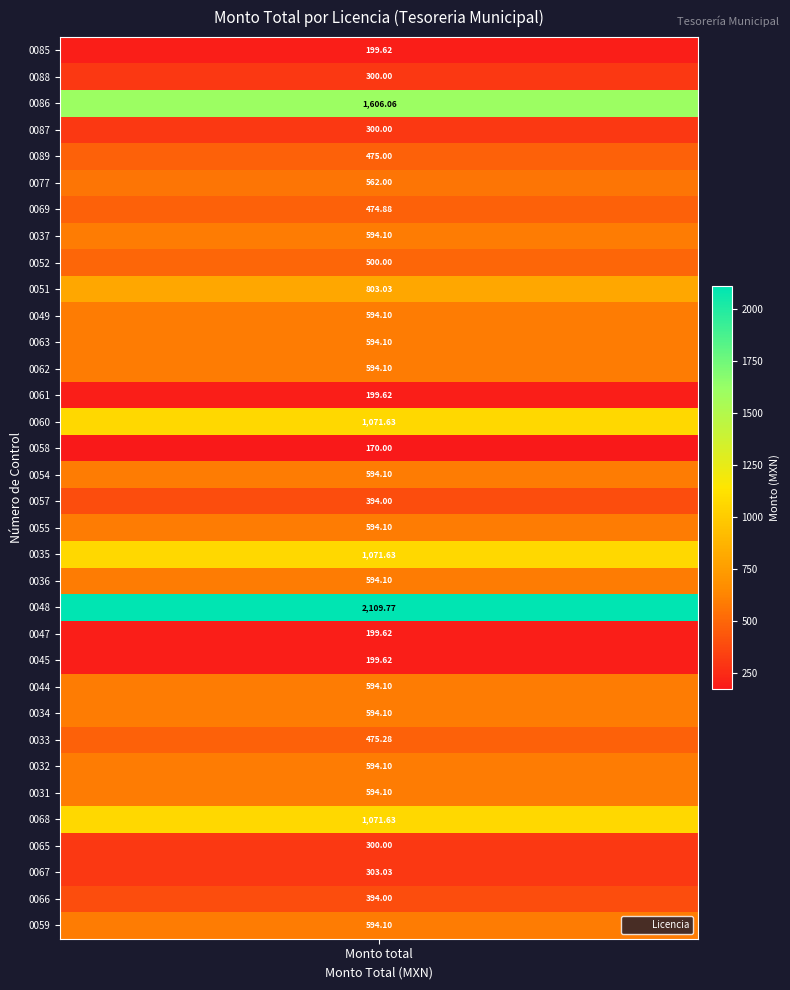

Reading left to right, list all the values displayed in this chart.

0=199.6	1=300.0	2=1606.1	3=300.0	4=475.0	5=562.0	6=474.9	7=594.1	8=500.0	9=803.0	10=594.1	11=594.1	12=594.1	13=199.6	14=1071.6	15=170.0	16=594.1	17=394.0	18=594.1	19=1071.6	20=594.1	21=2109.8	22=199.6	23=199.6	24=594.1	25=594.1	26=475.3	27=594.1	28=594.1	29=1071.6	30=300.0	31=303.0	32=394.0	33=594.1